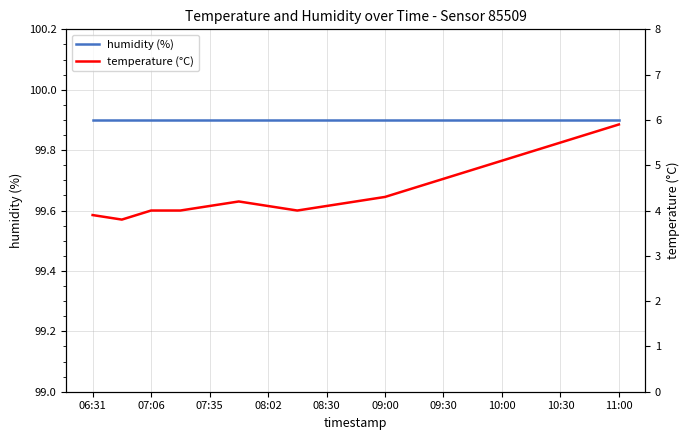

How many lines are shown in the chart?

2